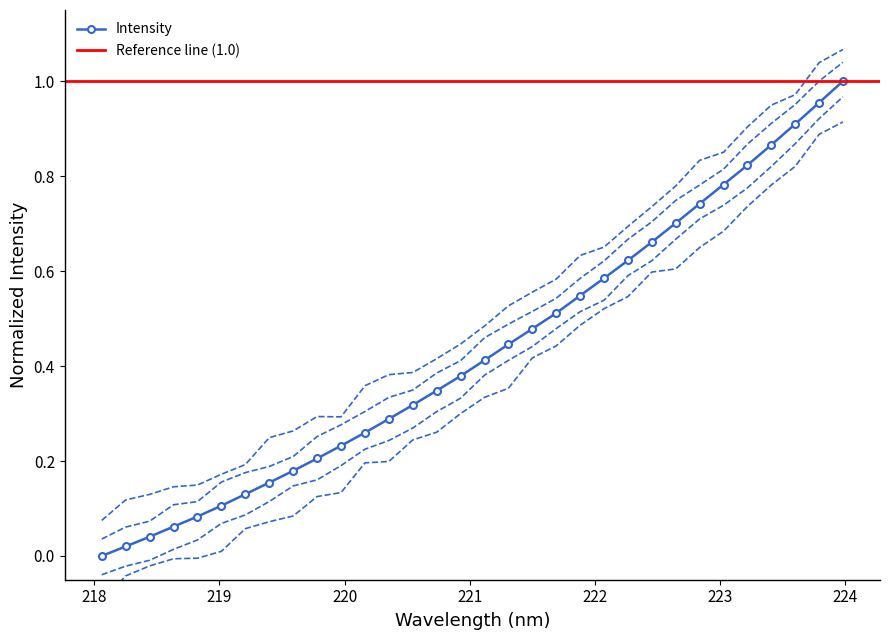

Rank the categories by value from lowest to highest.

218.0596, 218.2508, 218.442, 218.6332, 218.8244, 219.0156, 219.2067, 219.3979, 219.589, 219.7801, 219.9712, 220.1623, 220.3533, 220.5444, 220.7354, 220.9264, 221.1174, 221.3083, 221.4993, 221.6902, 221.8812, 222.0721, 222.263, 222.4538, 222.6447, 222.8355, 223.0264, 223.2172, 223.408, 223.5987, 223.7895, 223.9802